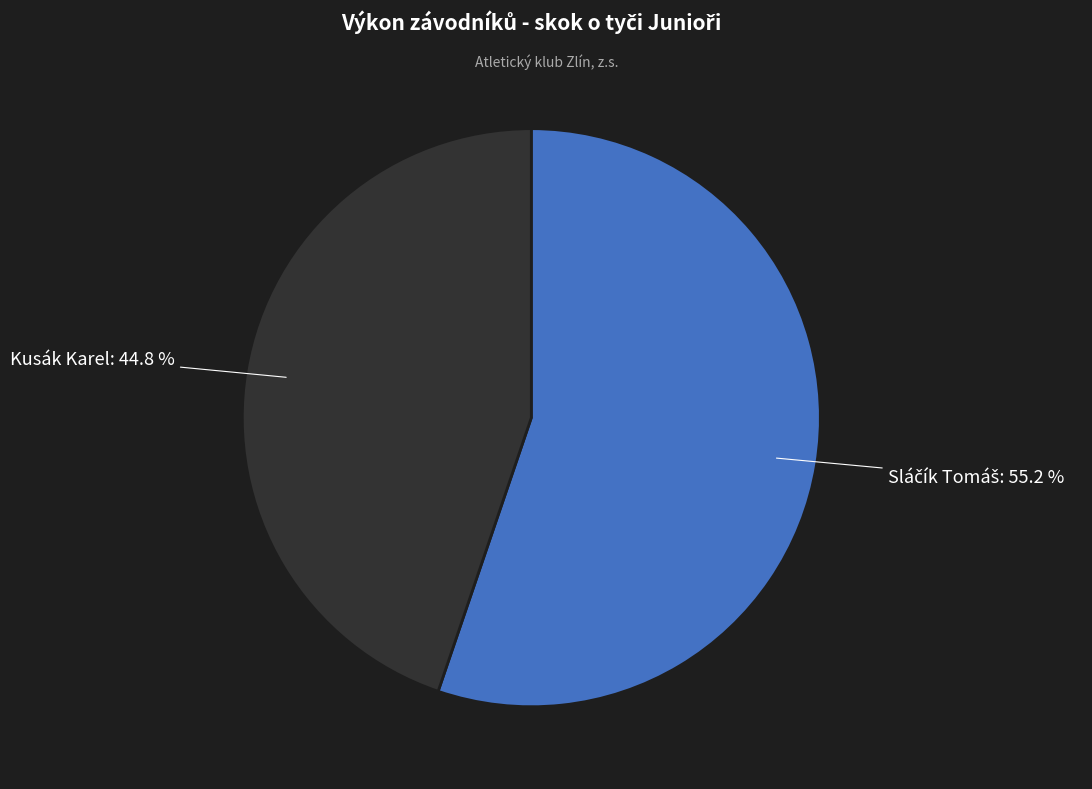

Is there any slice that represents more than half of the pie?

Yes